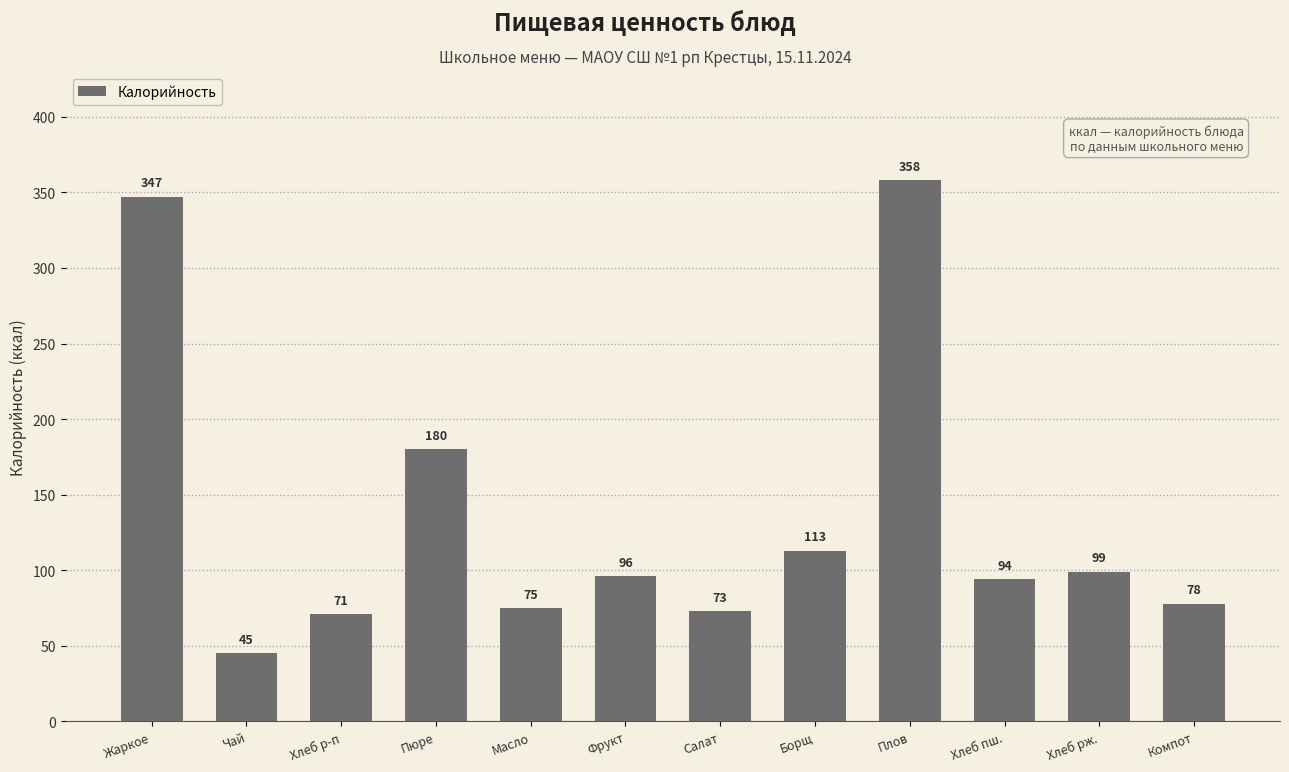

Reading right to left, list all the values displayed in this chart.

Компот=78	Хлеб рж.=99	Хлеб пш.=94	Плов=358	Борщ=113	Салат=73	Фрукт=96	Масло=75	Пюре=180	Хлеб р-п=71	Чай=45	Жаркое=347